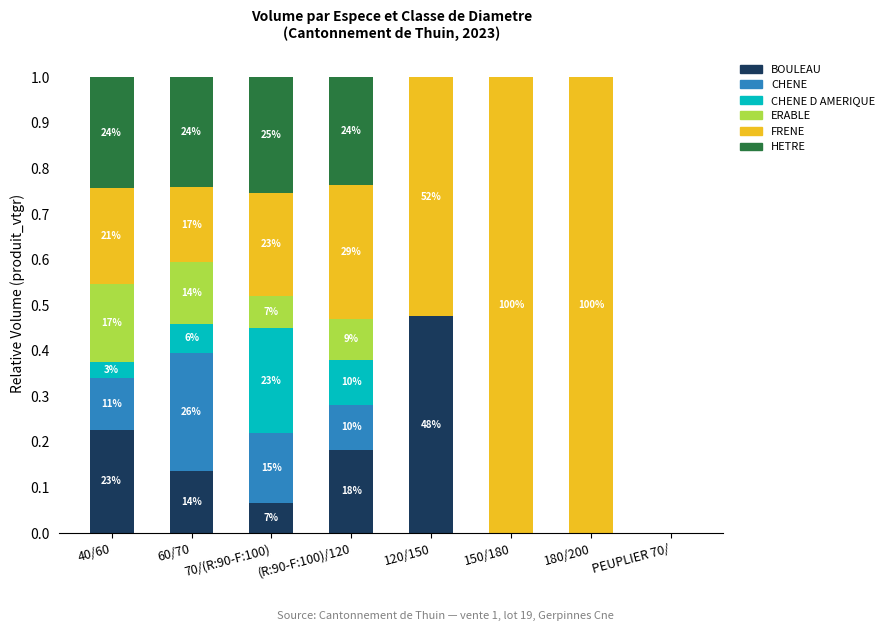

Where is ERABLE nearest to the value 0?

120/150